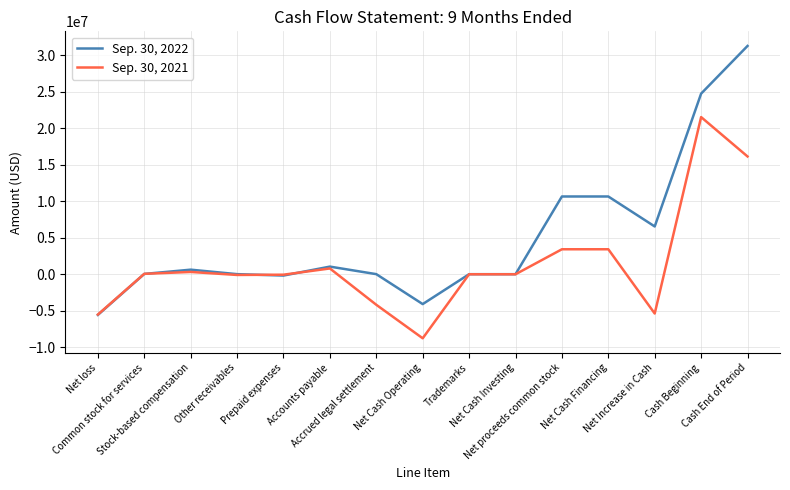

What is the smallest value displayed?

-8793083